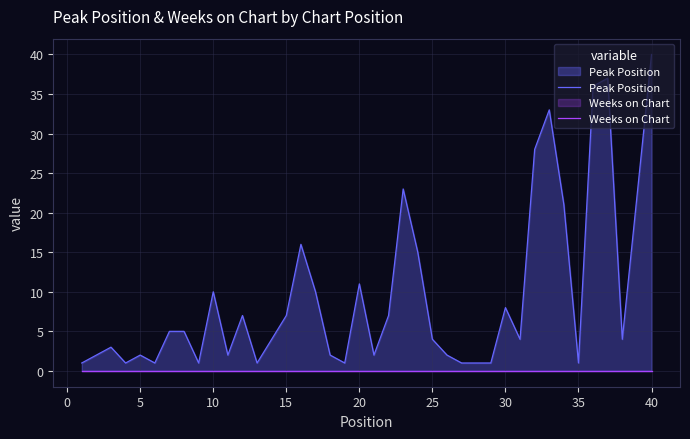

Does the chart have visible grid lines?

Yes